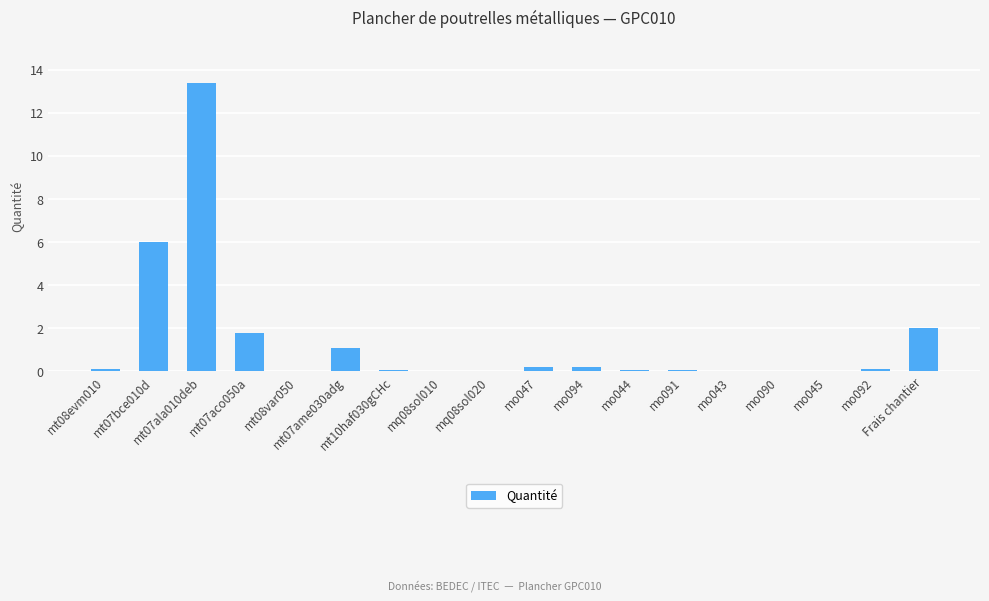

What is the sum of all values?

25.2